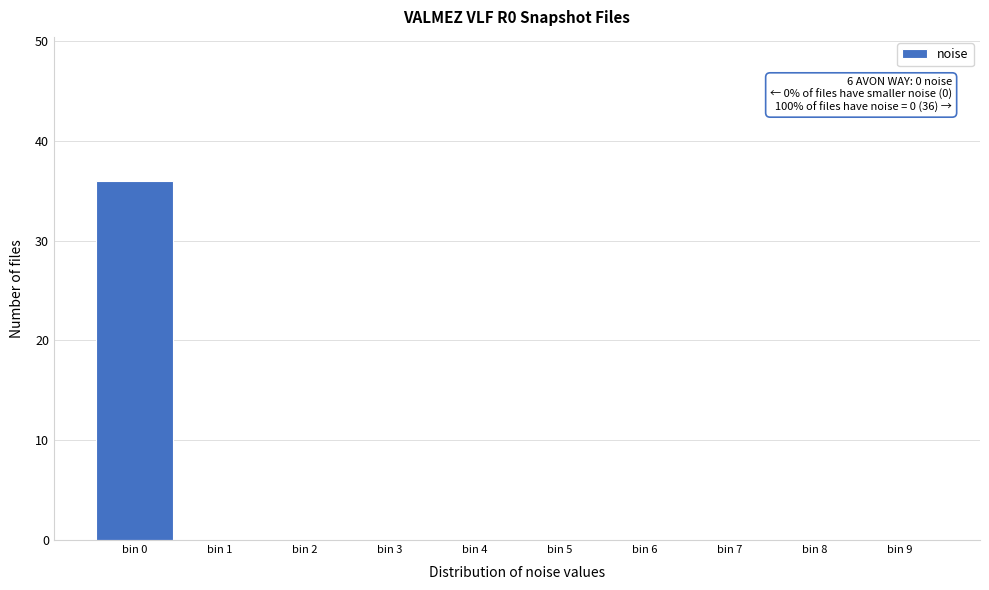

Over which range of the x-axis is the bar tallest?

-0.5 to 0.5